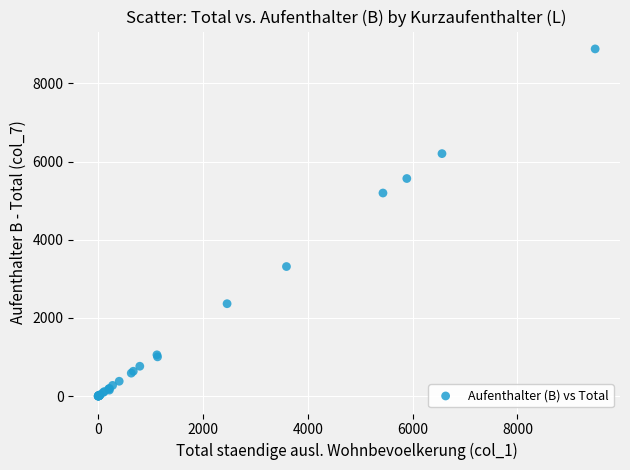

What Y value in the scatter plot is closest to 4442?

5197